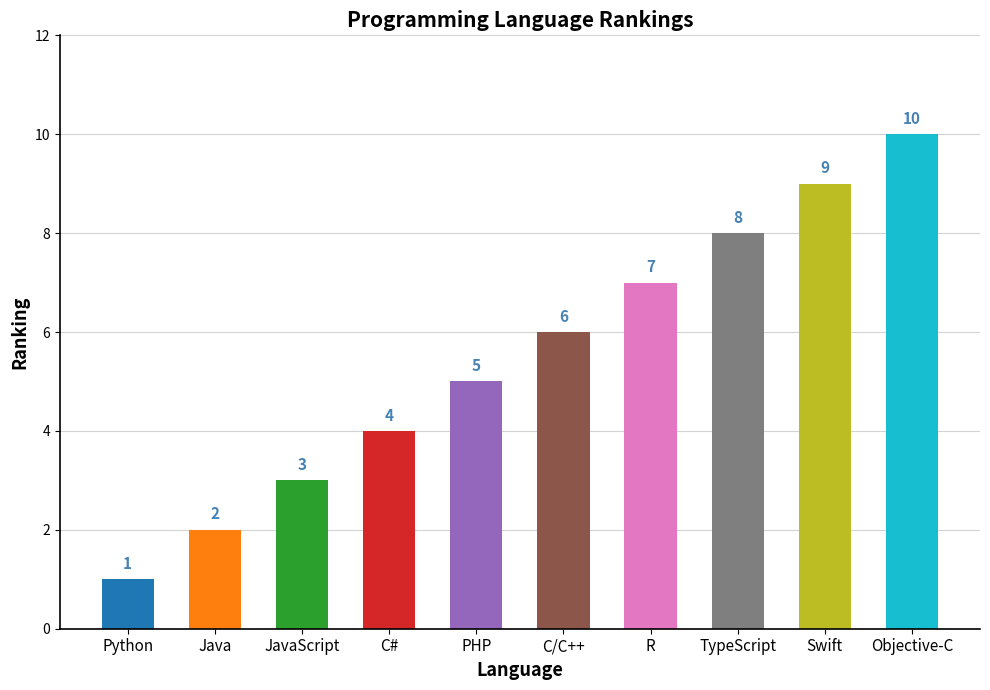

What position from the right is PHP?

6